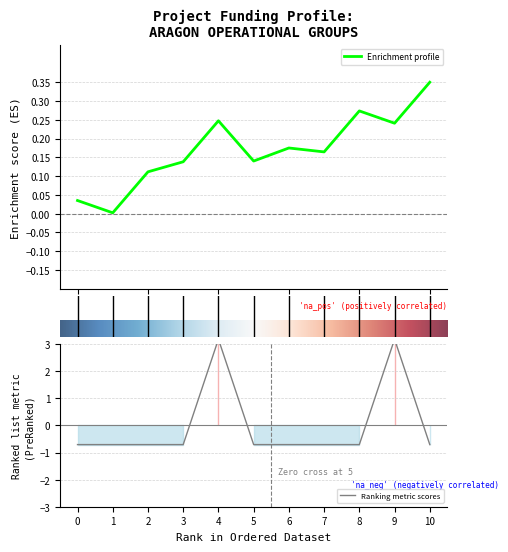

How many values are below zero?

9